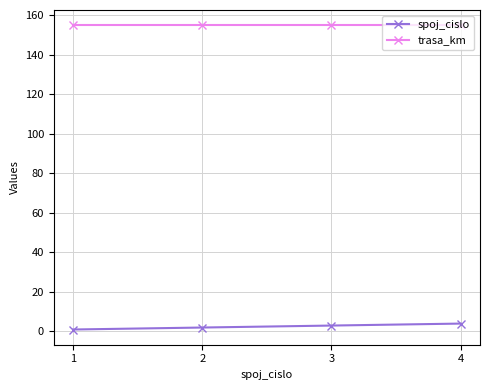

True or false: spoj_cislo and trasa_km intersect in this chart.

False